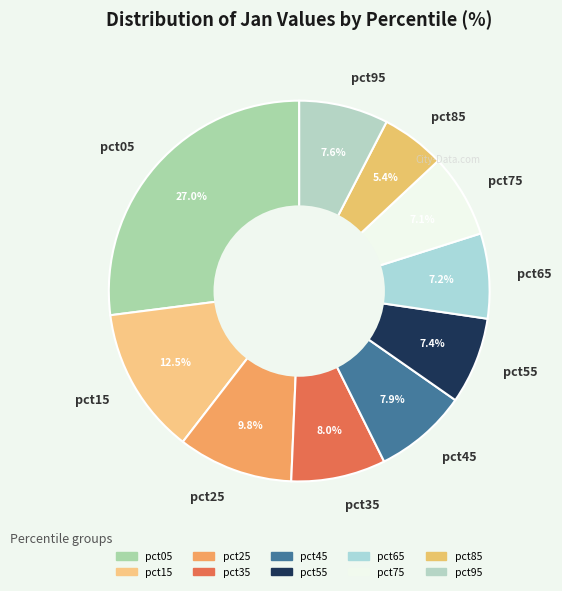

Between pct65 and pct45, which is larger?

pct45